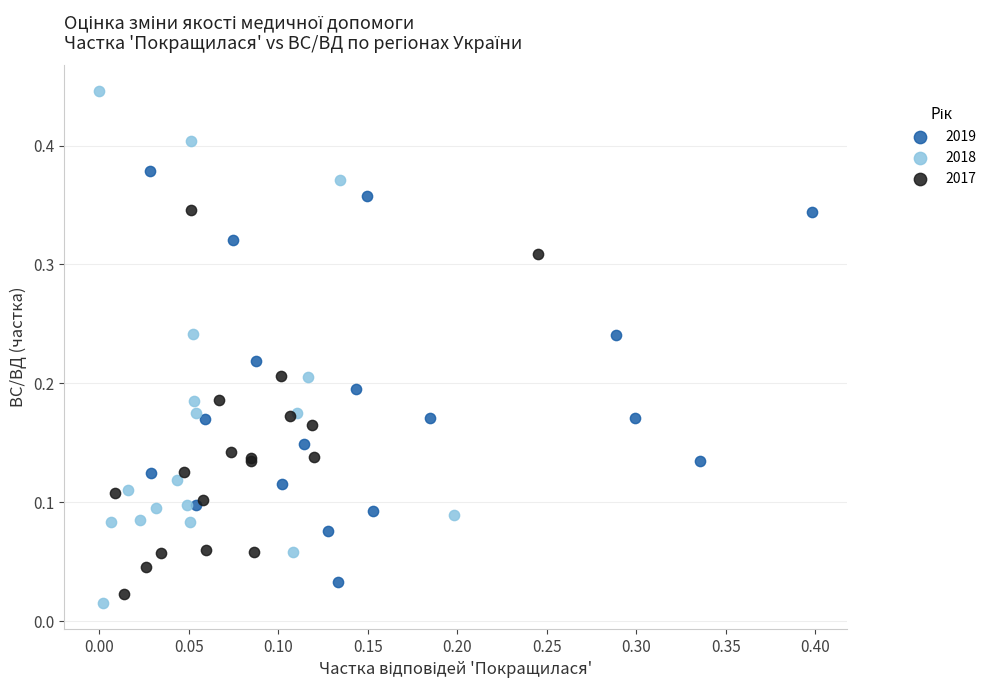

Which series contains the highest Y value?

2018